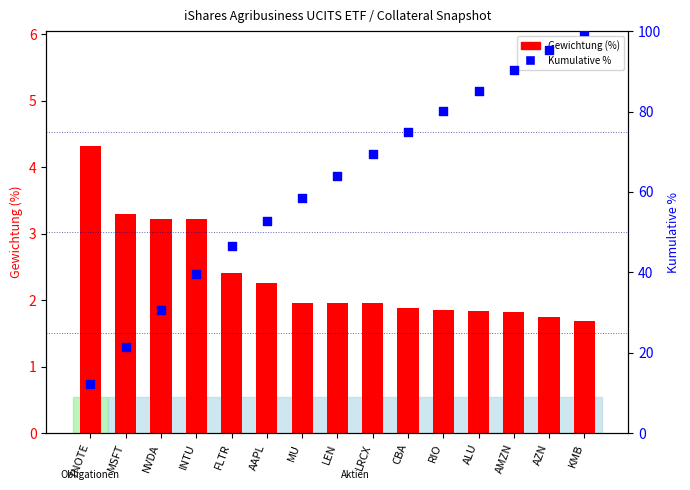

What are all the series names shown in the legend?

Gewichtung (%), Kumulative %